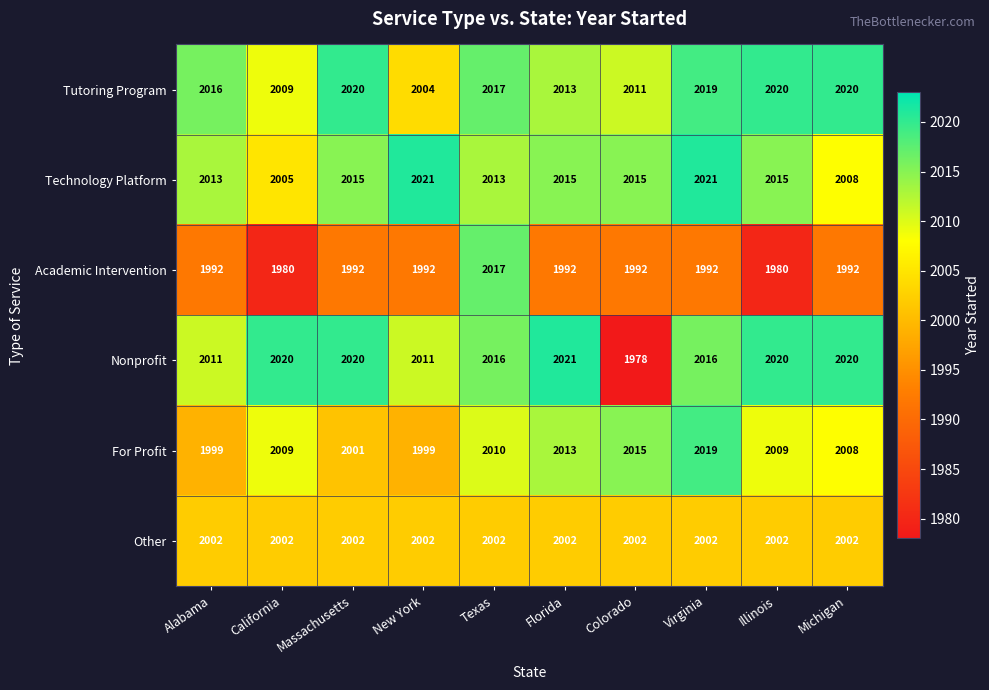

What is the difference between the highest and lowest values at California?

40